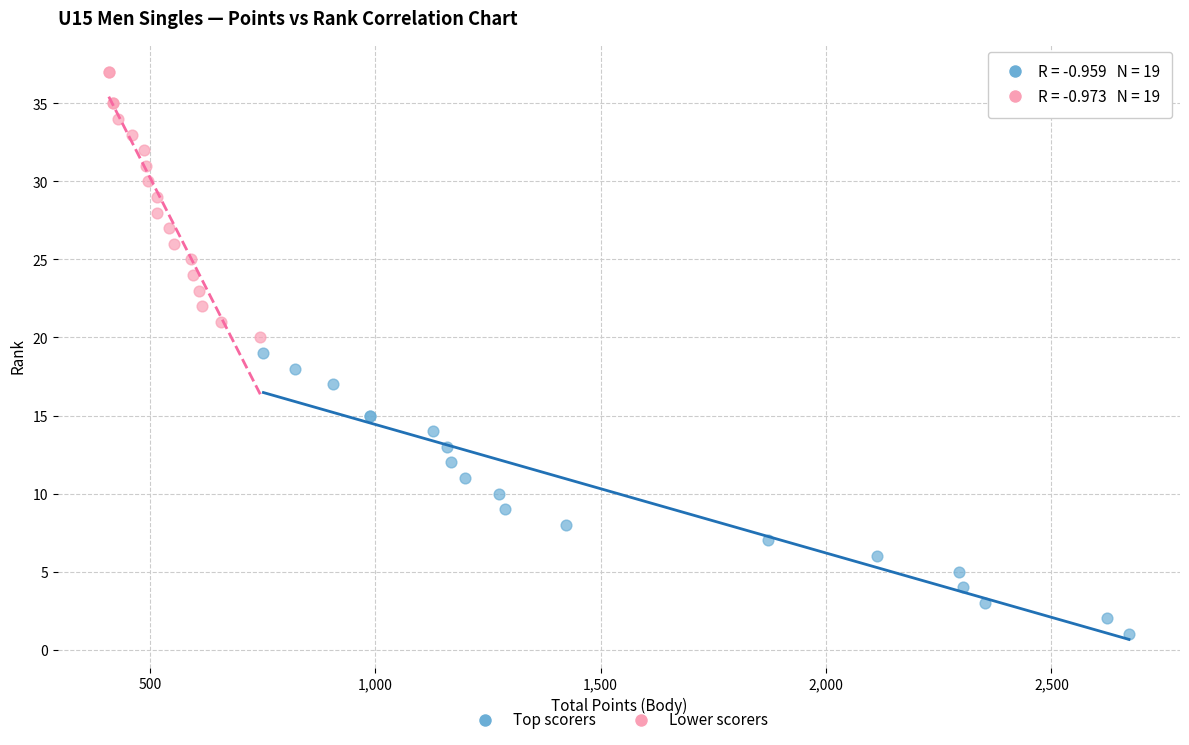

Which series contains the highest Y value?

Lower scorers